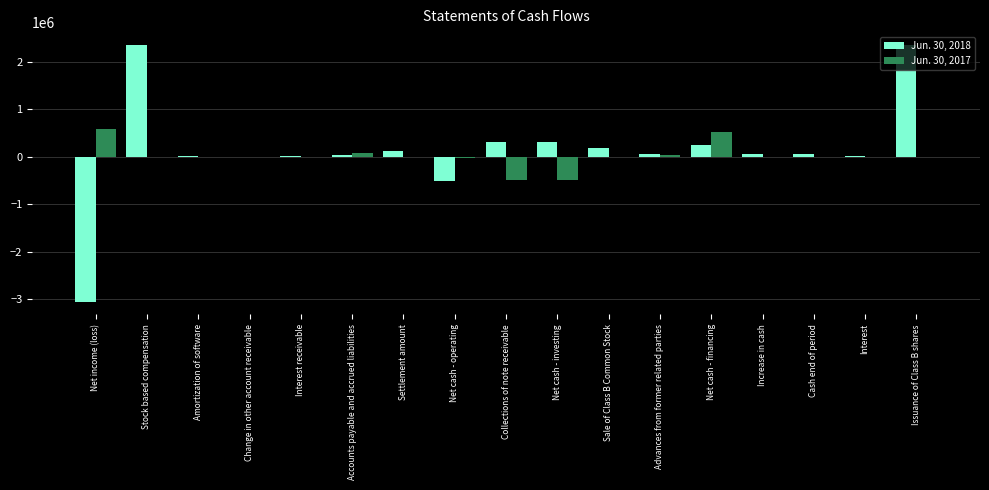

The value of Jun. 30, 2018 at Issuance of Class B shares is 2351562. True or false?

True